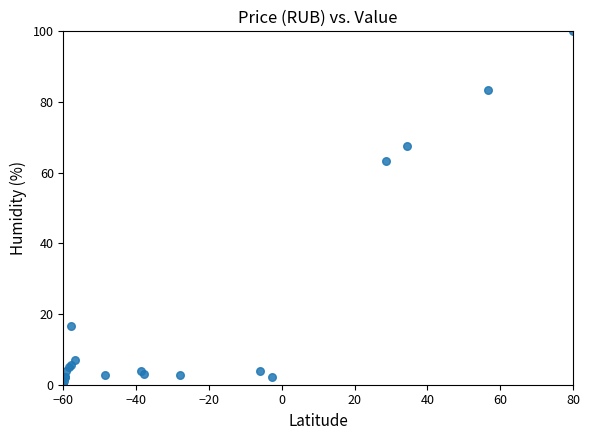

What Y value in the scatter plot is closest to 50?

63.4